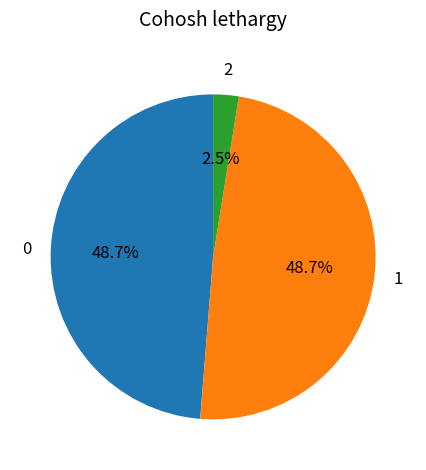

Is there a majority slice in this chart?

No